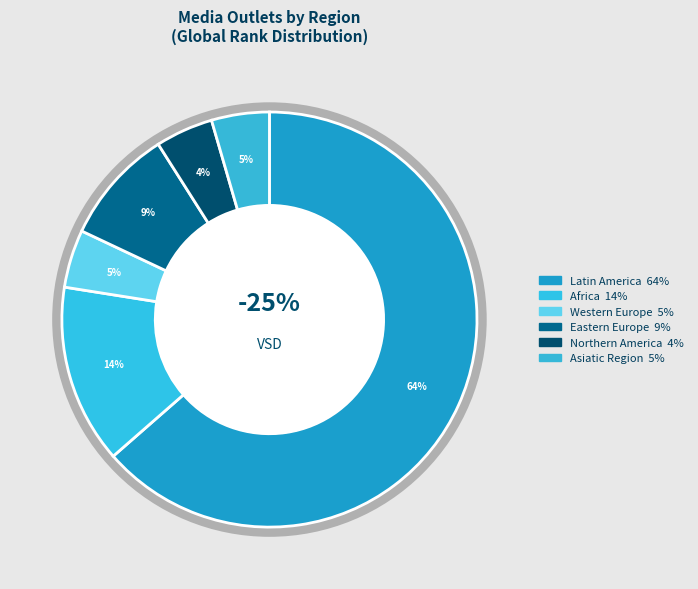

Combined, do Northern America and Latin America account for over 50%?

Yes